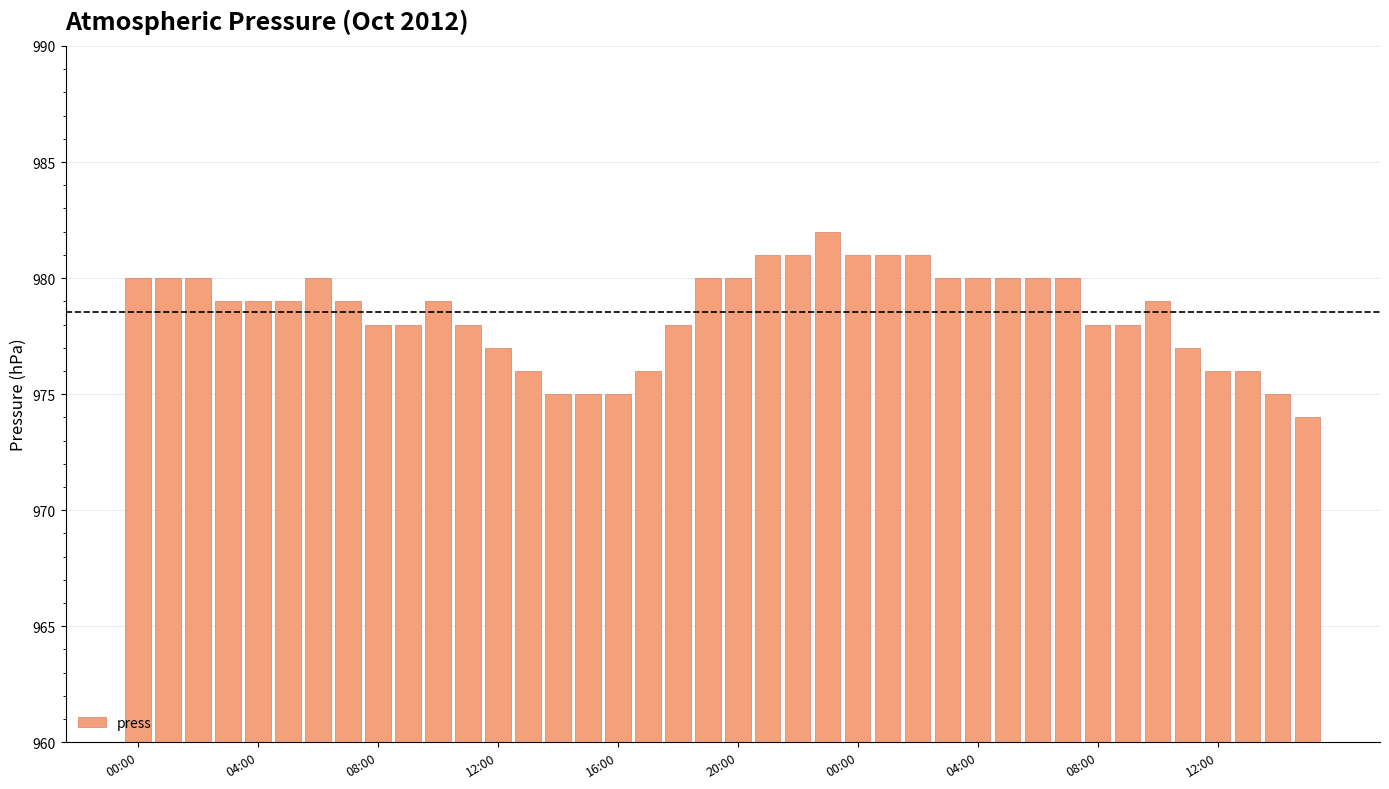

What is the difference between the second highest and second lowest values?

6